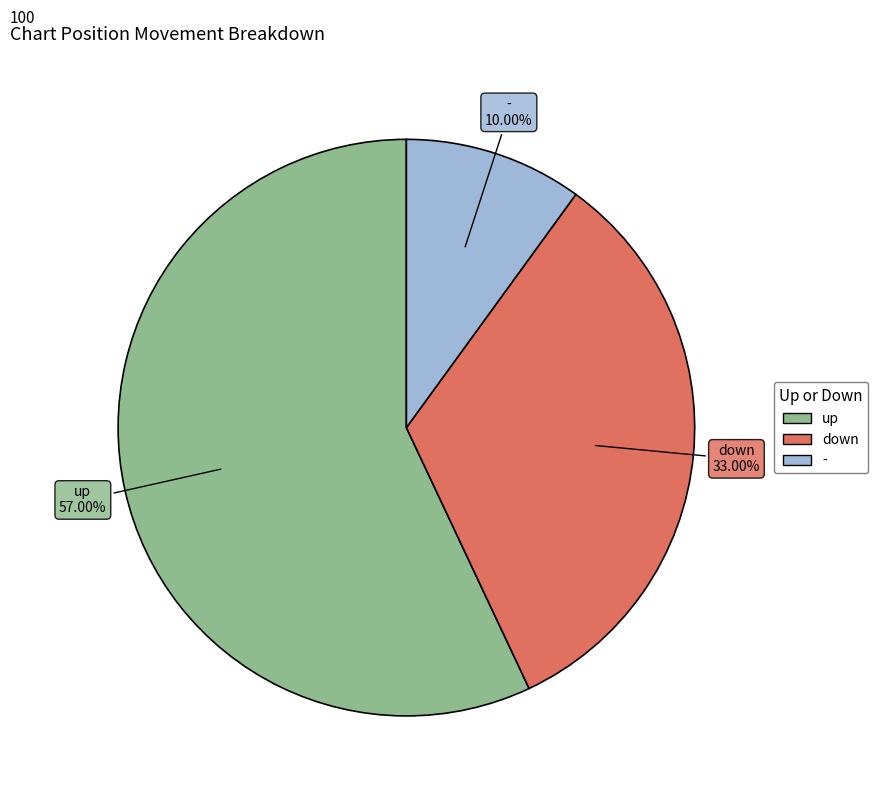

What percentage do down and - together represent?

43.0%